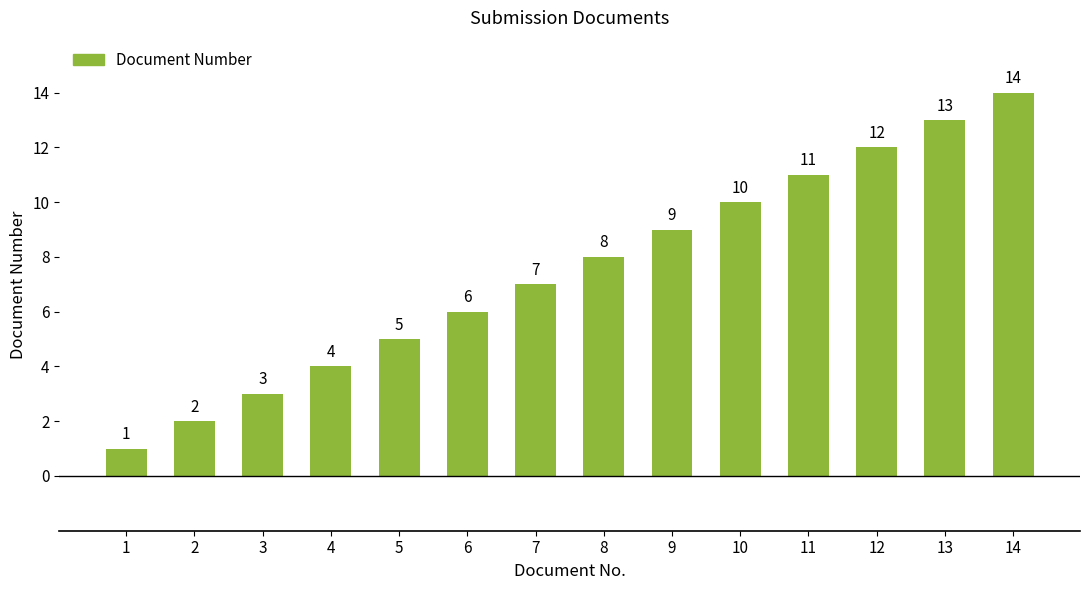

Reading left to right, what are all the values shown in this chart?

1	2	3	4	5	6	7	8	9	10	11	12	13	14